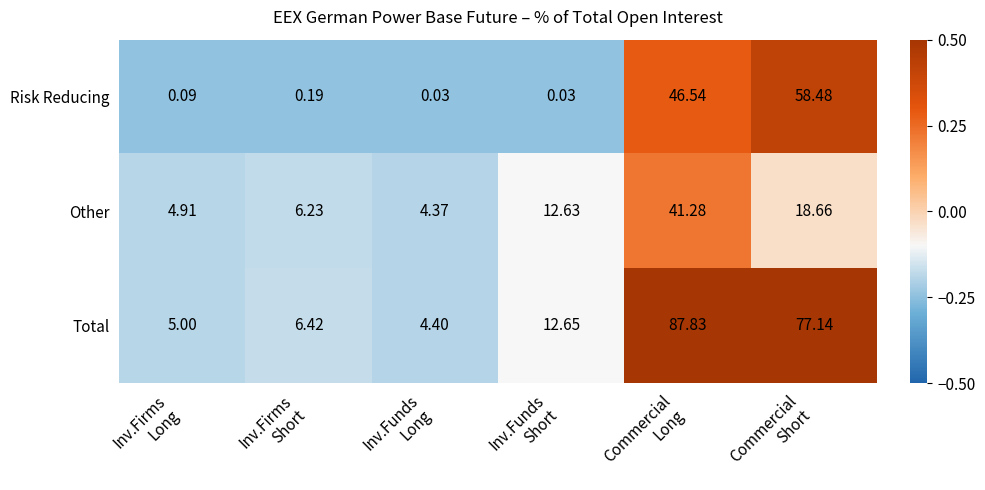

Which series has the widest spread of values?

Total